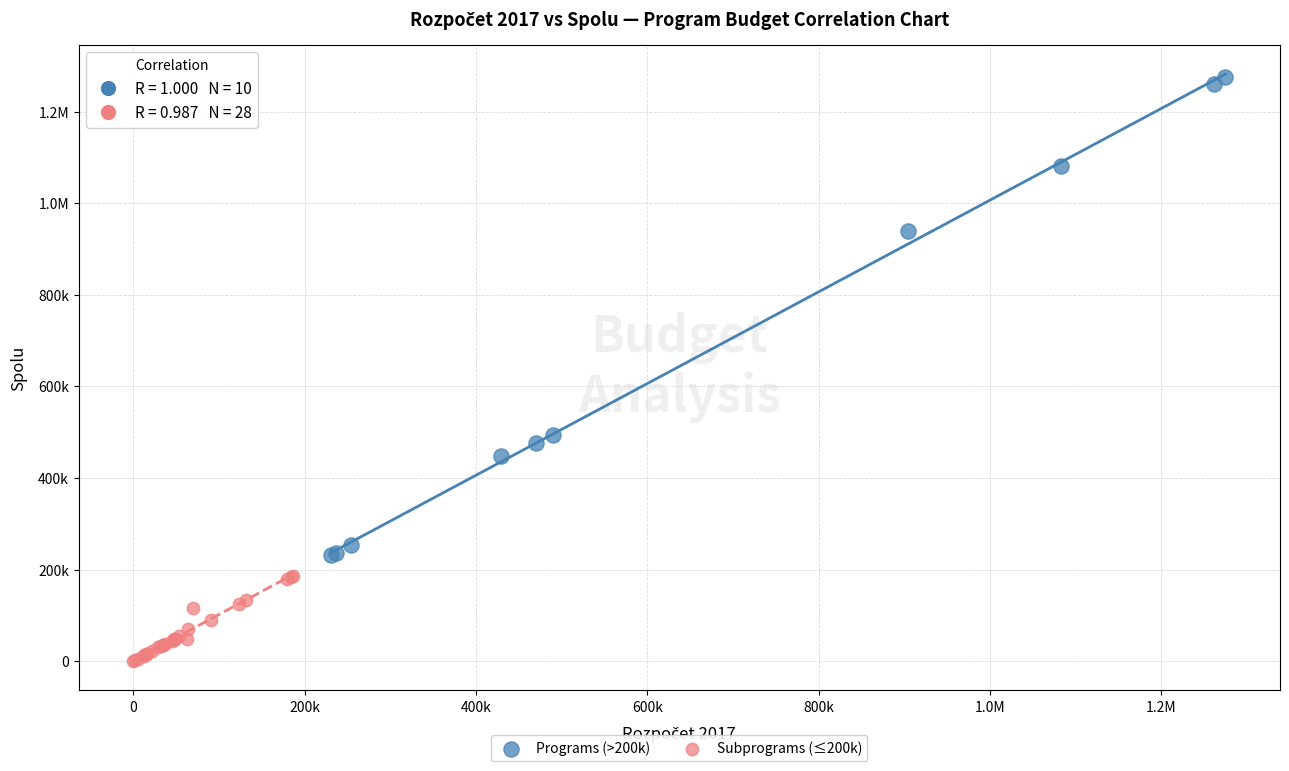

What are all the series names shown in the legend?

Programs (>200k), Subprograms (≤200k)